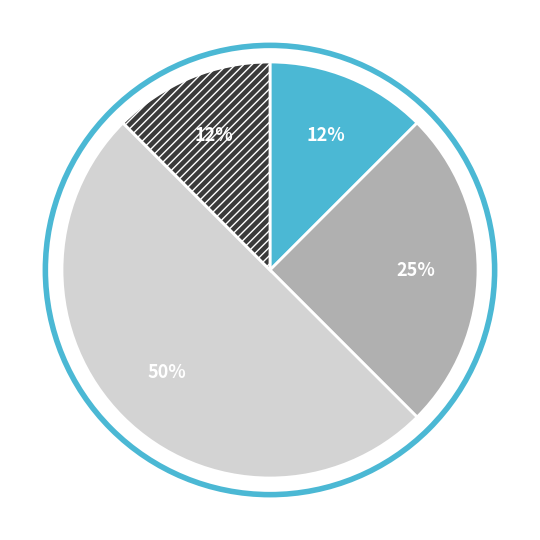

How many segments does this pie chart have?

4